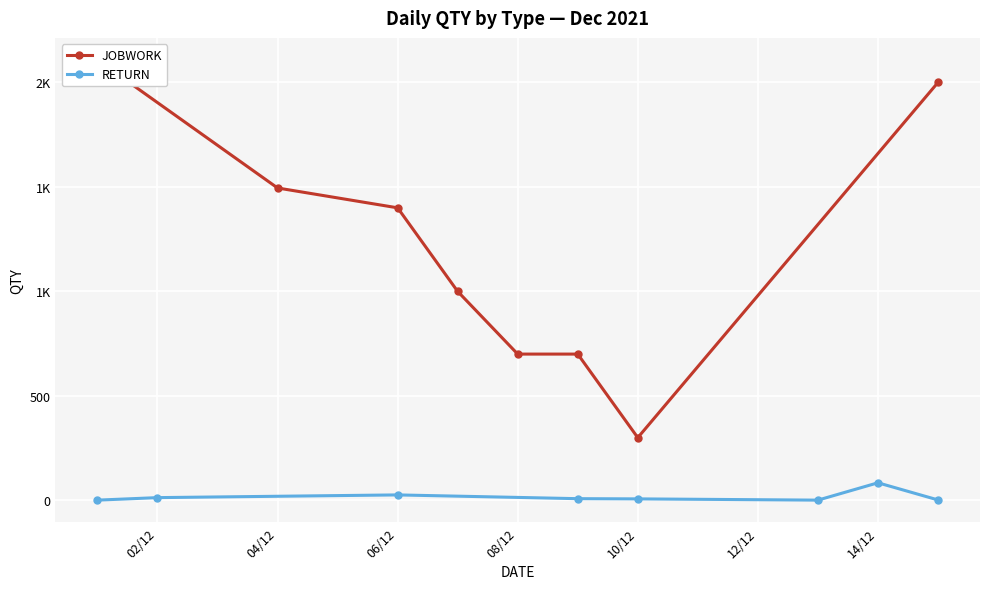

True or false: RETURN and JOBWORK cross at least once.

False